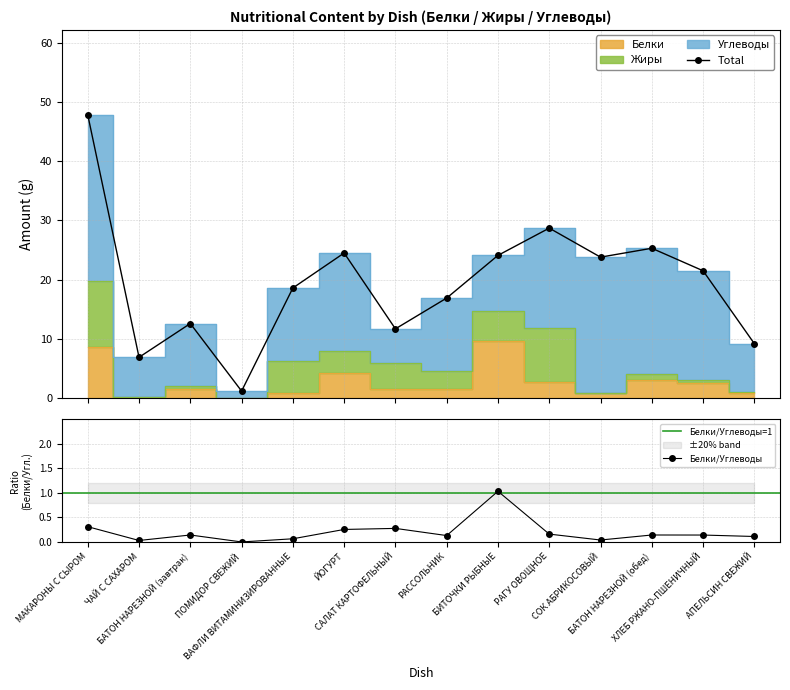

What is the maximum value for Жиры?

11.1